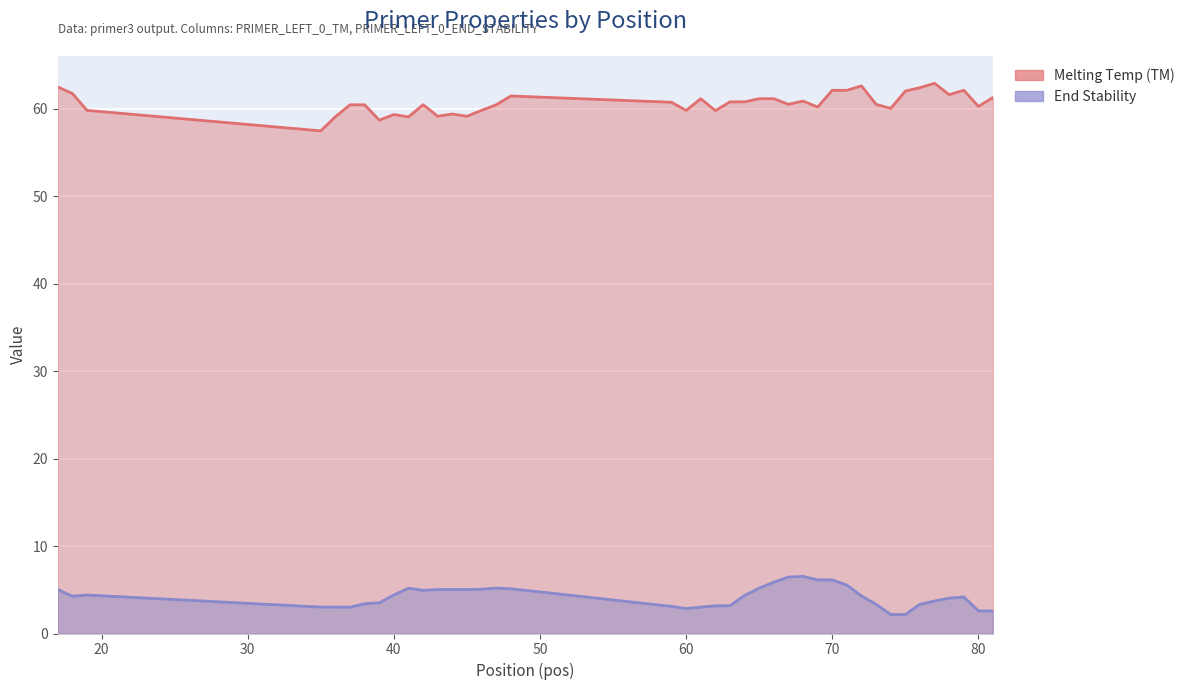

Which category has the highest value in the Melting Temp (TM) series?

77